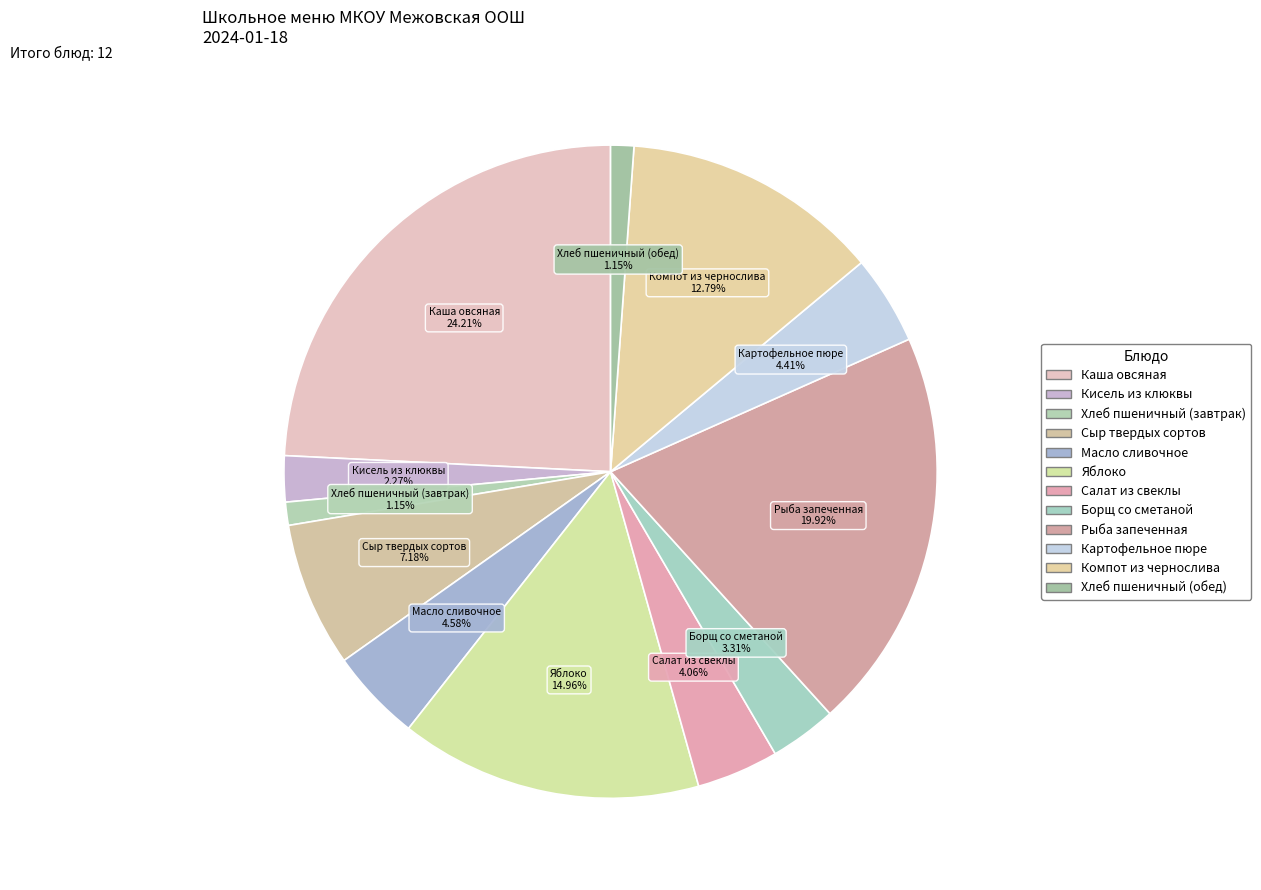

True or false: Борщ со сметаной accounts for 3% of the total.

True